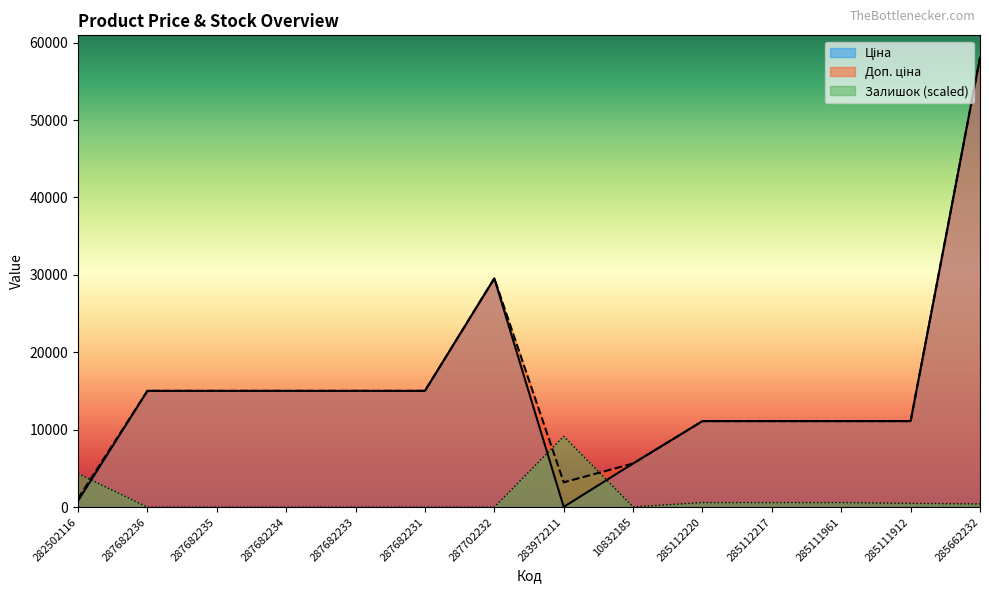

What is the maximum value shown in the chart?

58037.0